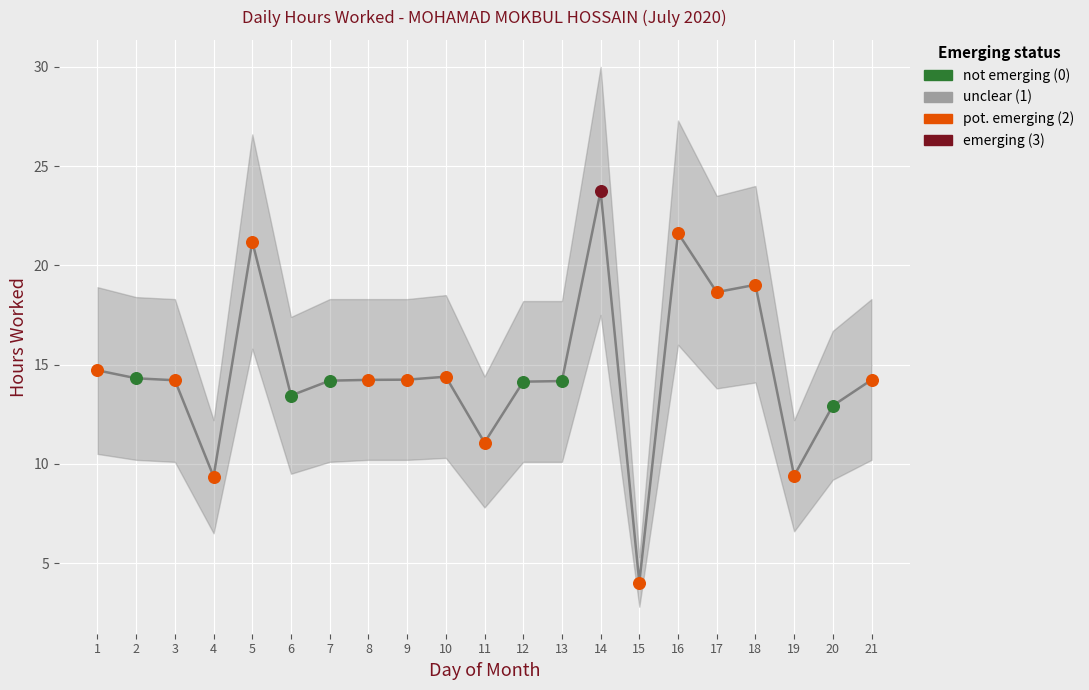

What is the change in value from 3 to 18?

+4.8